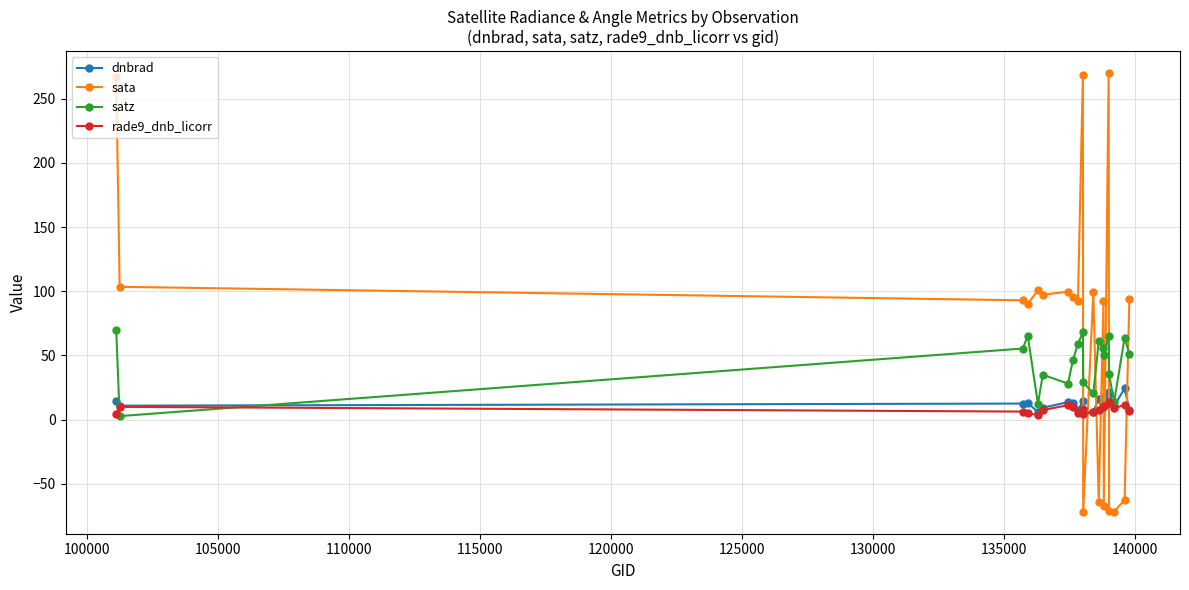

Rank the series by their maximum value, from lowest to highest.

rade9_dnb_licorr, dnbrad, satz, sata